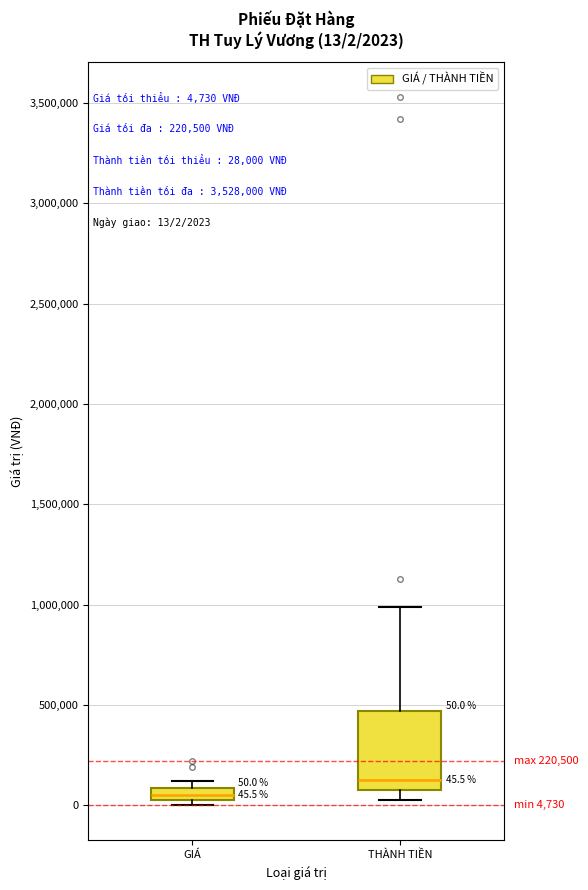

Which box has the lowest median line?

GIÁ